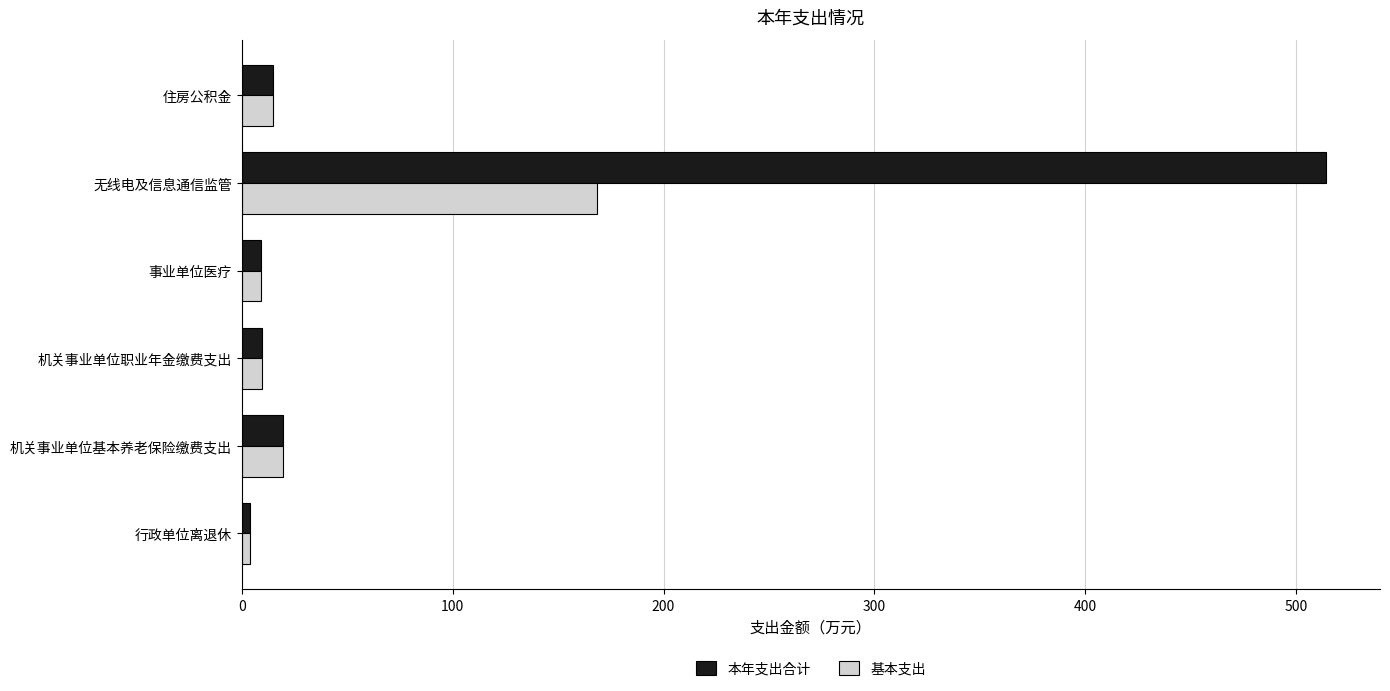

What is the sum of all 基本支出 values?

225.9